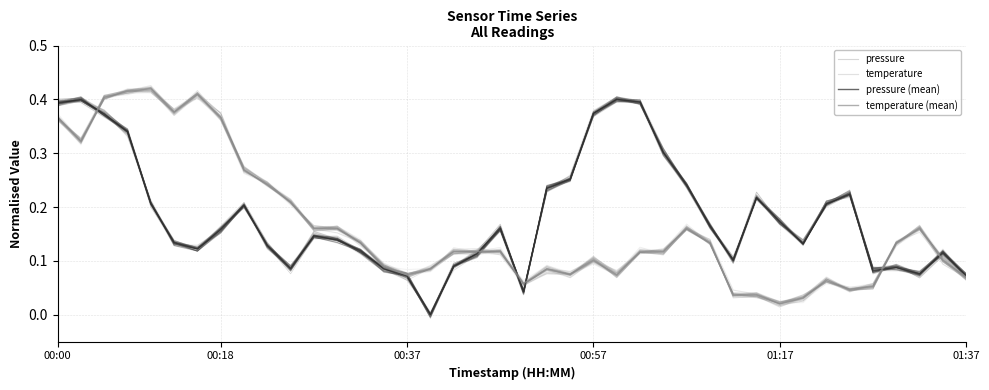

True or false: temperature and temperature (mean) cross at least once.

True